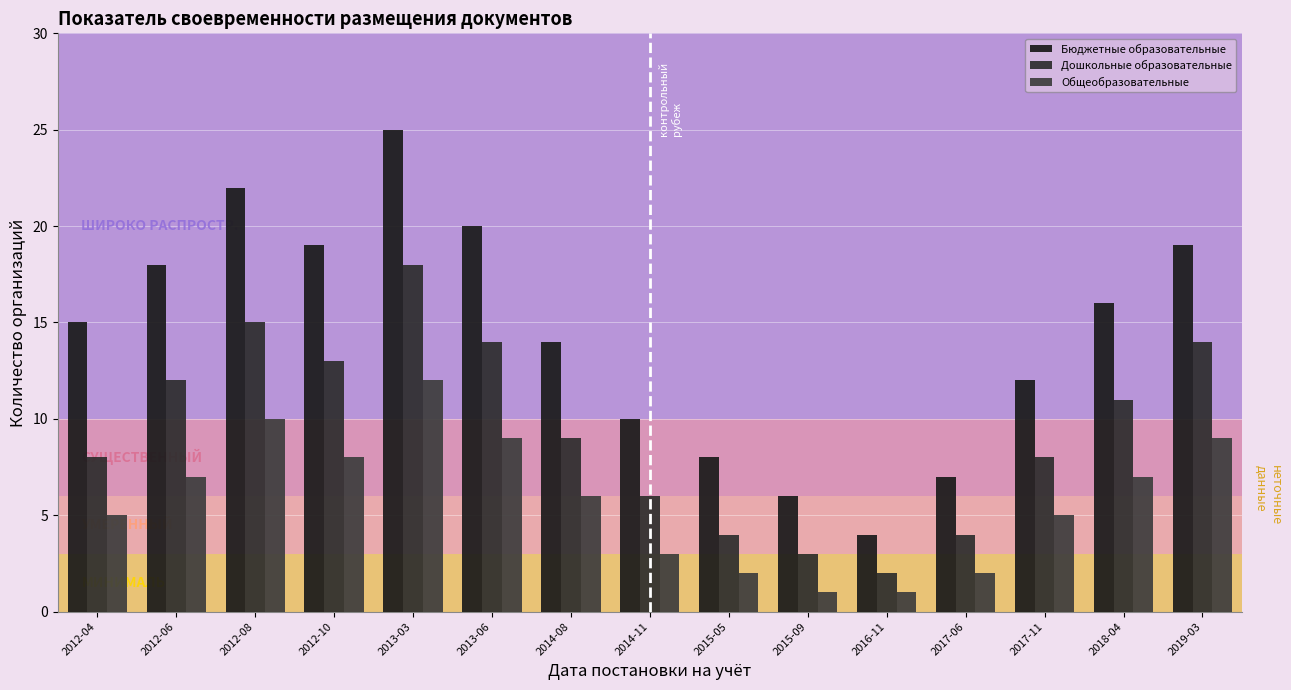

Rank the categories by Дошкольные образовательные value from highest to lowest.

2013-03, 2012-08, 2013-06, 2019-03, 2012-10, 2012-06, 2018-04, 2014-08, 2012-04, 2017-11, 2014-11, 2015-05, 2017-06, 2015-09, 2016-11